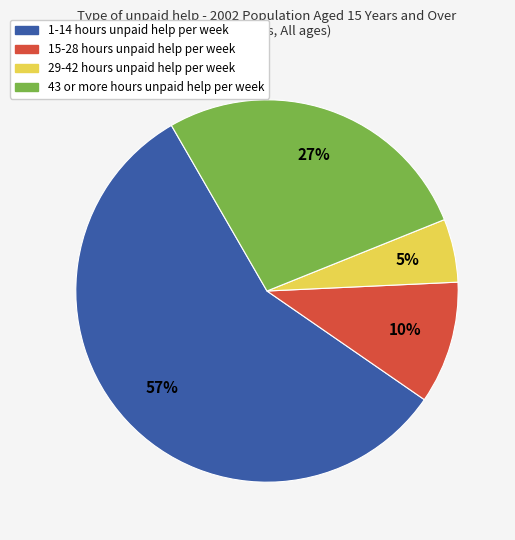

To the nearest percent, what is the average slice percentage?

25%